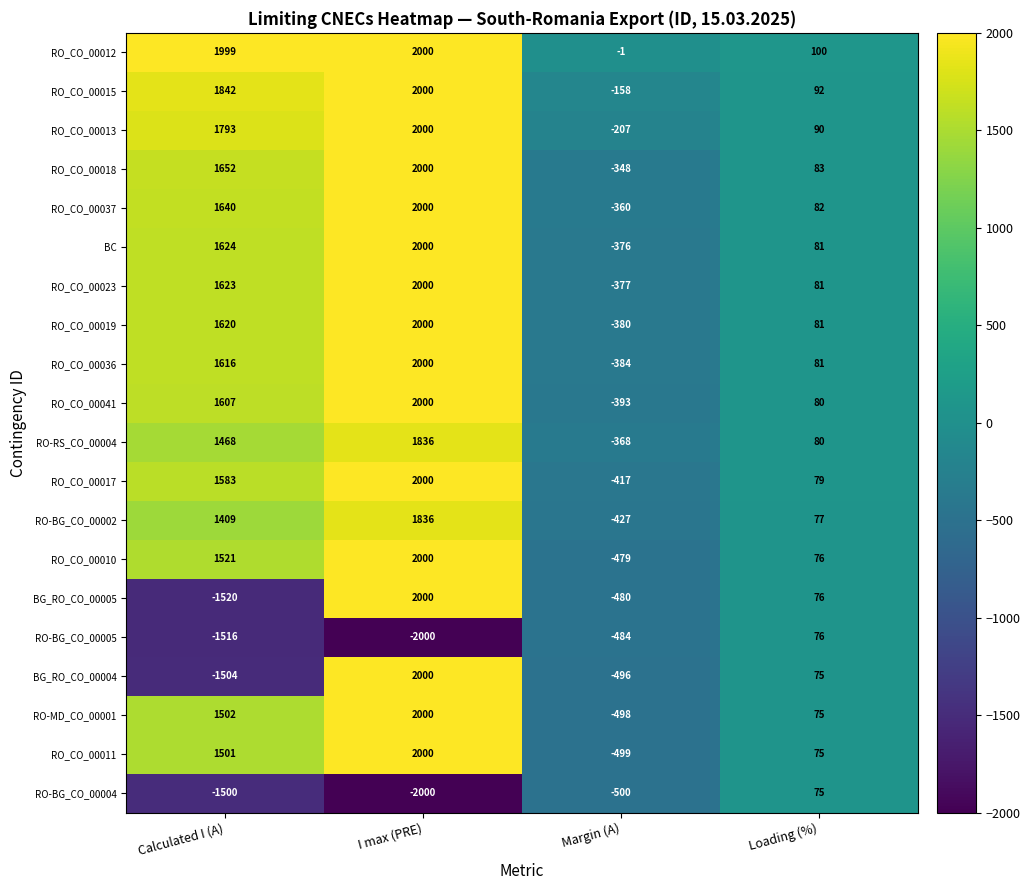

List the labels in order of RO_CO_00018 value, largest first.

I max (PRE), Calculated I (A), Loading (%), Margin (A)